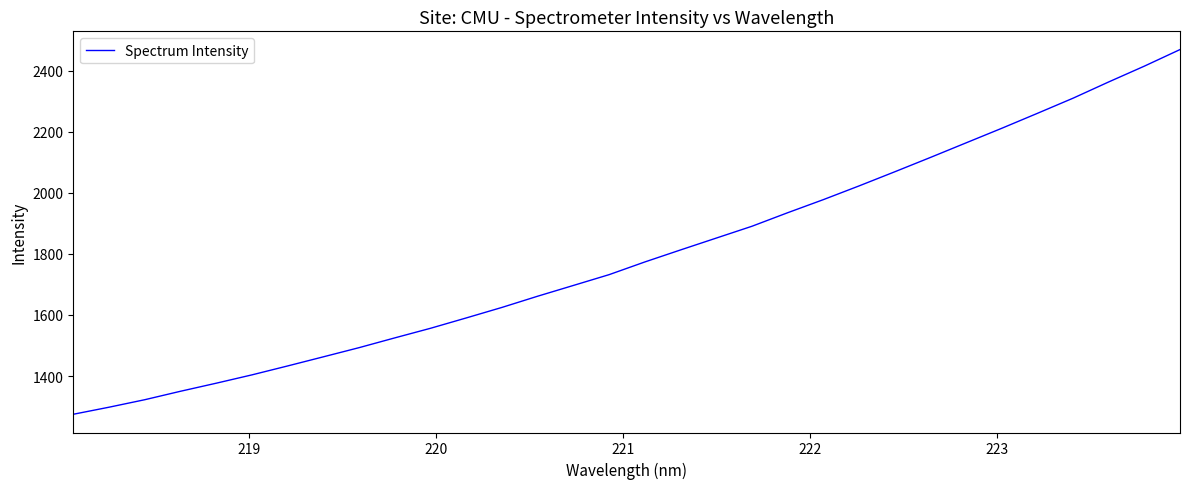

What is the difference between the maximum and minimum values?

1194.6